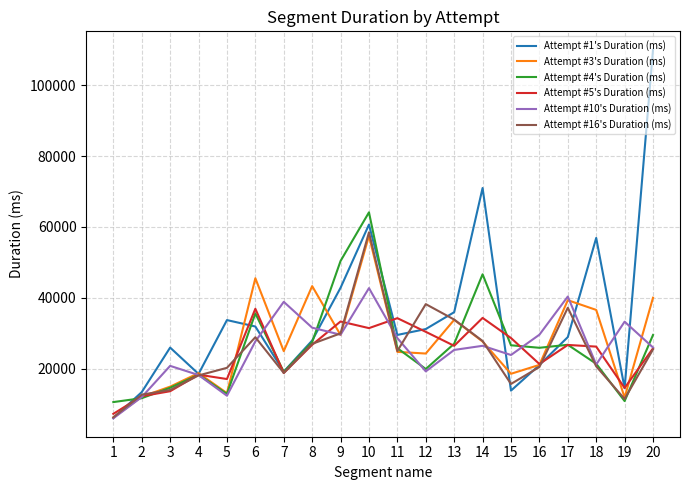

How many interior local peaks does the Attempt #10's Duration (ms) series have?

6